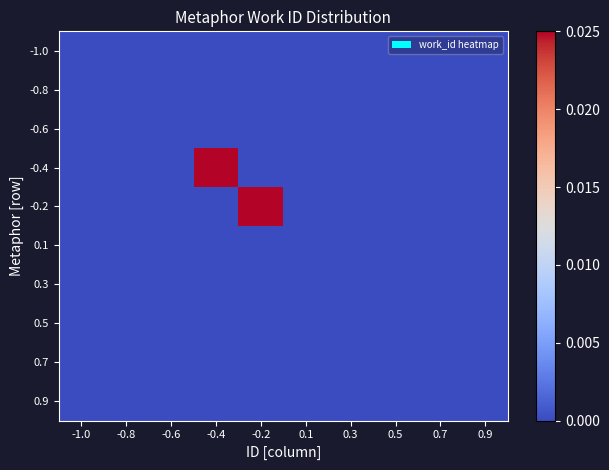

At how many categories does at least one series exceed 0?

2